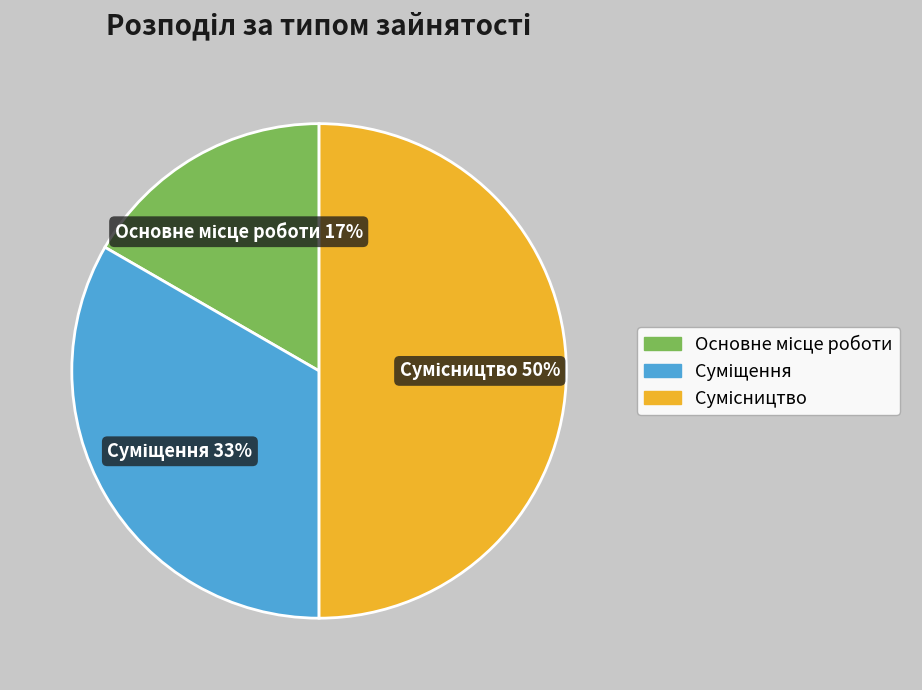

To the nearest percent, what is the difference between the largest and smallest slice percentages?

33%